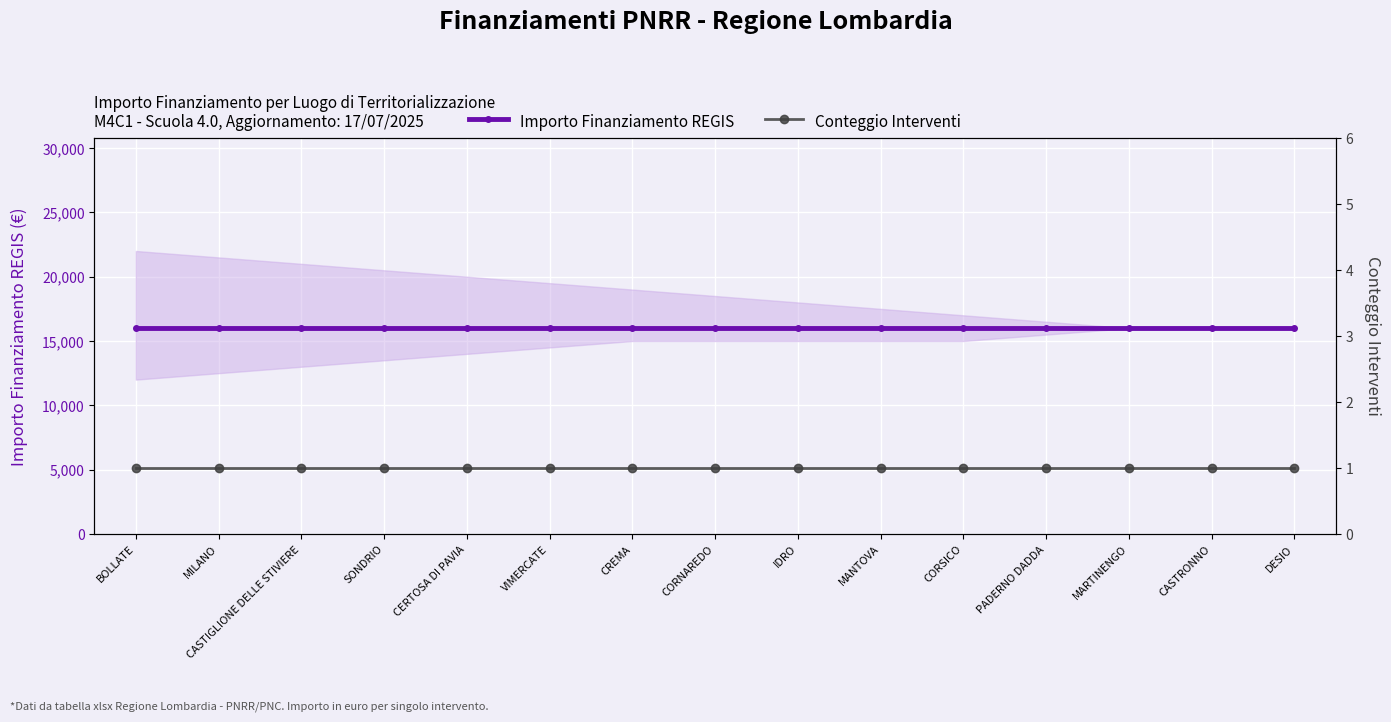

True or false: Importo Finanziamento REGIS has more than 0 interior local peaks.

False